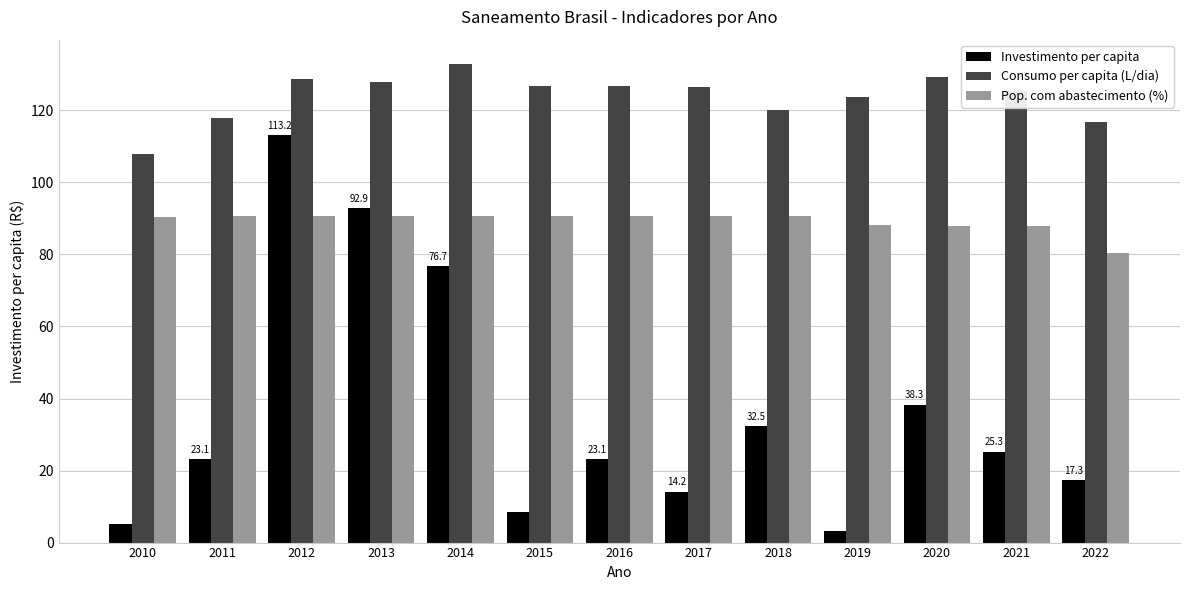

What is the value of the Investimento per capita bar at the 6th from the left?

8.6